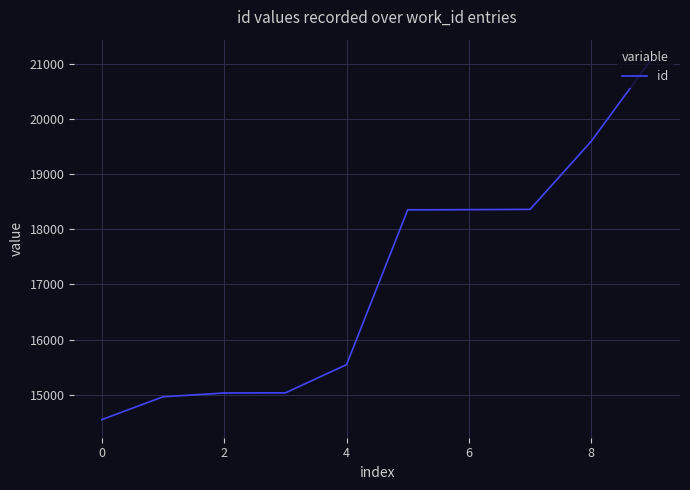

What is the minimum value shown in the chart?

14549